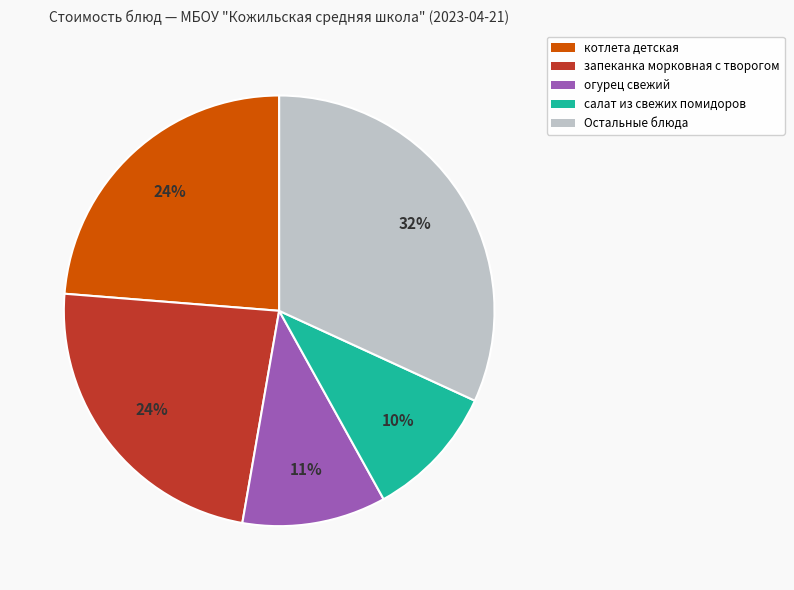

What percentage is the котлета детская slice, to the nearest percent?

24%